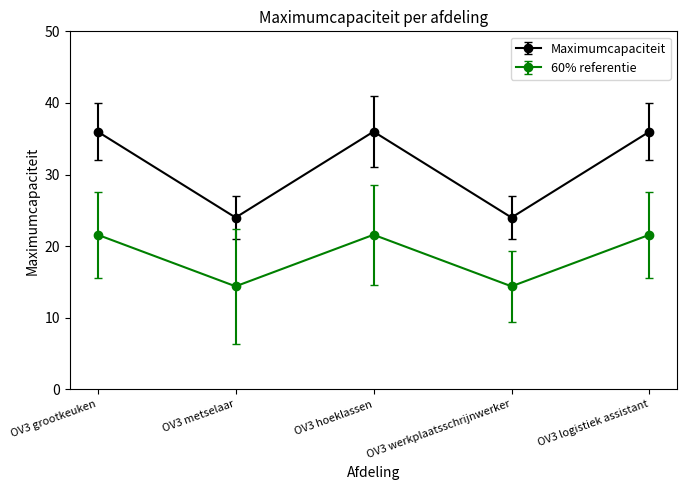

How many interior local peaks does the Maximumcapaciteit series have?

1